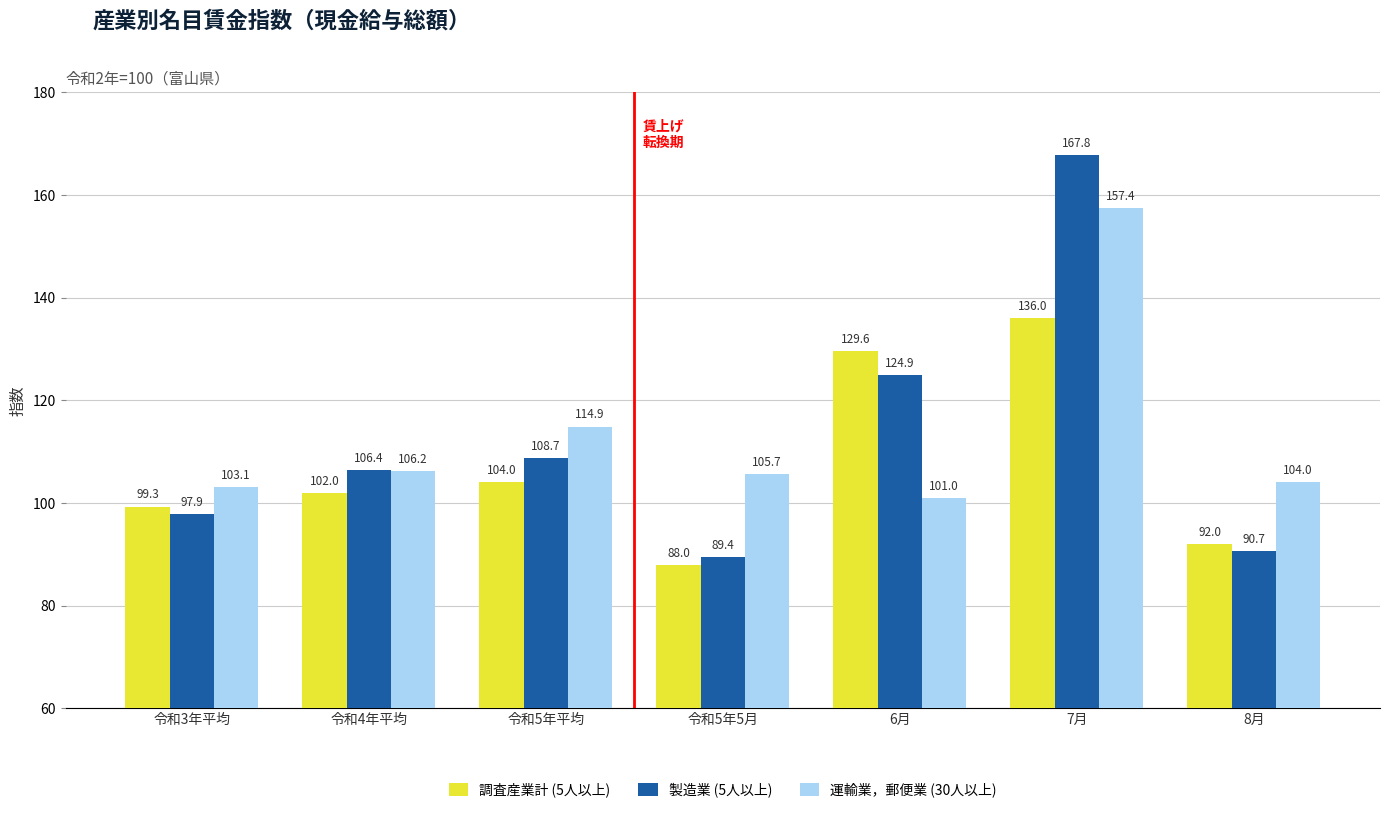

What is the spread (max minus min) of values at 令和5年平均?

10.9